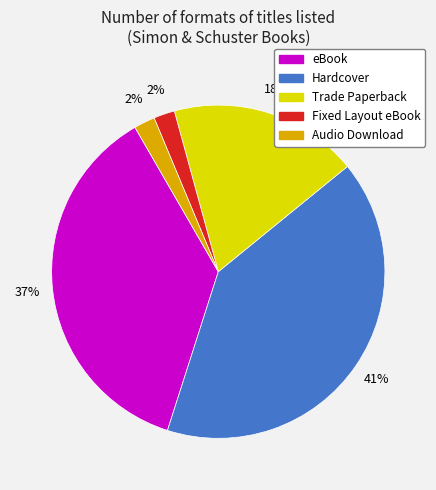

Combined, do Hardcover and Audio Download account for over 50%?

No